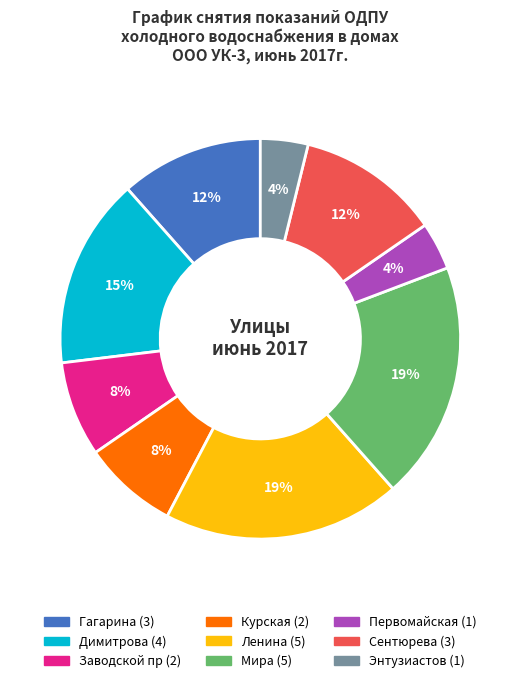

To the nearest percent, what percentage of the pie is Гагарина?

12%